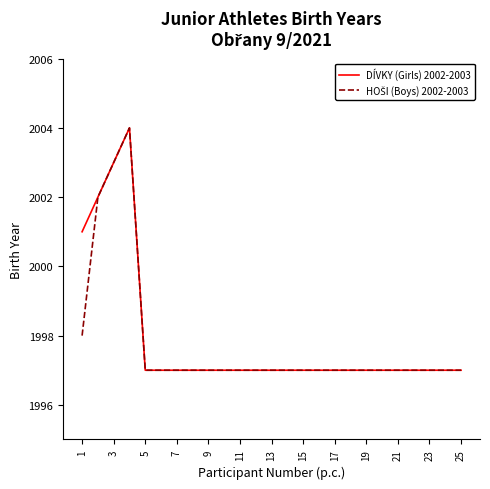

What is the sum of all DÍVKY (Girls) 2002-2003 values?

49947